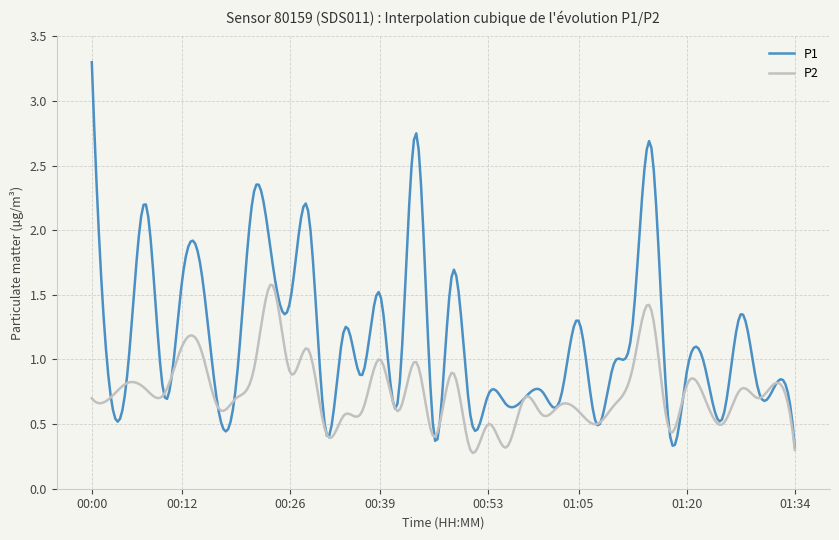

True or false: P2 and P1 intersect in this chart.

True